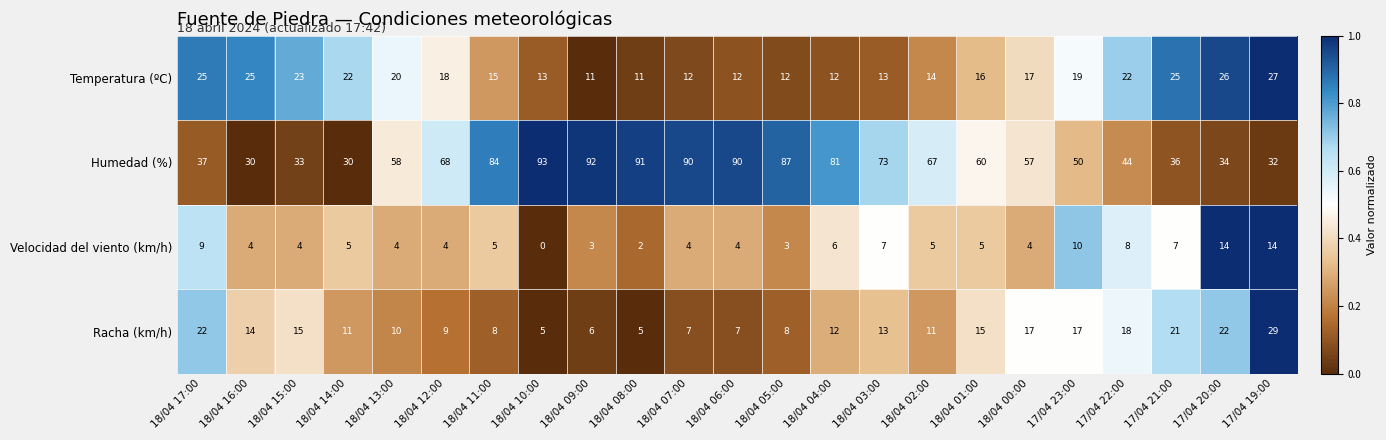

Count the number of data series in this chart.

4